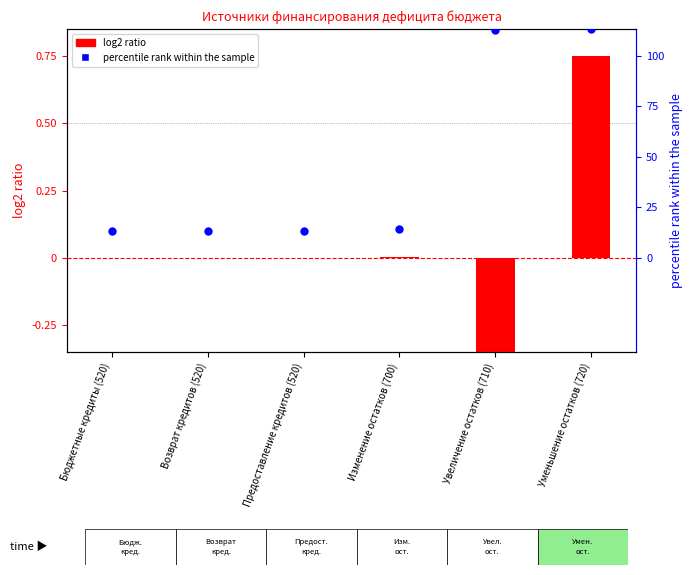

At which category is the sum across all series the highest?

Уменьшение остатков (720)